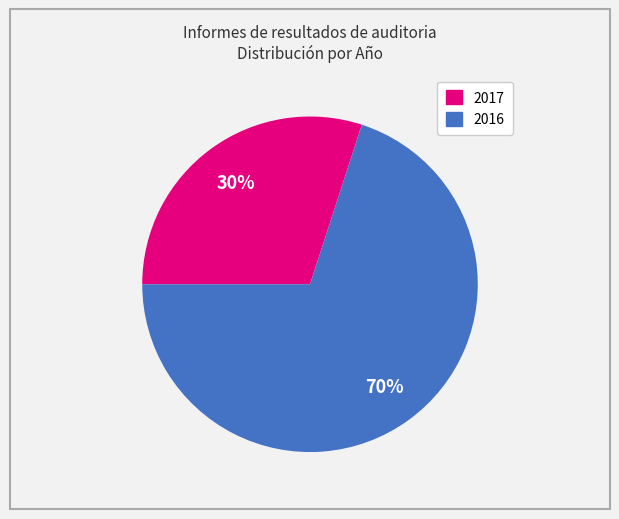

Is the sum of 2017 and 2016 greater than half?

Yes